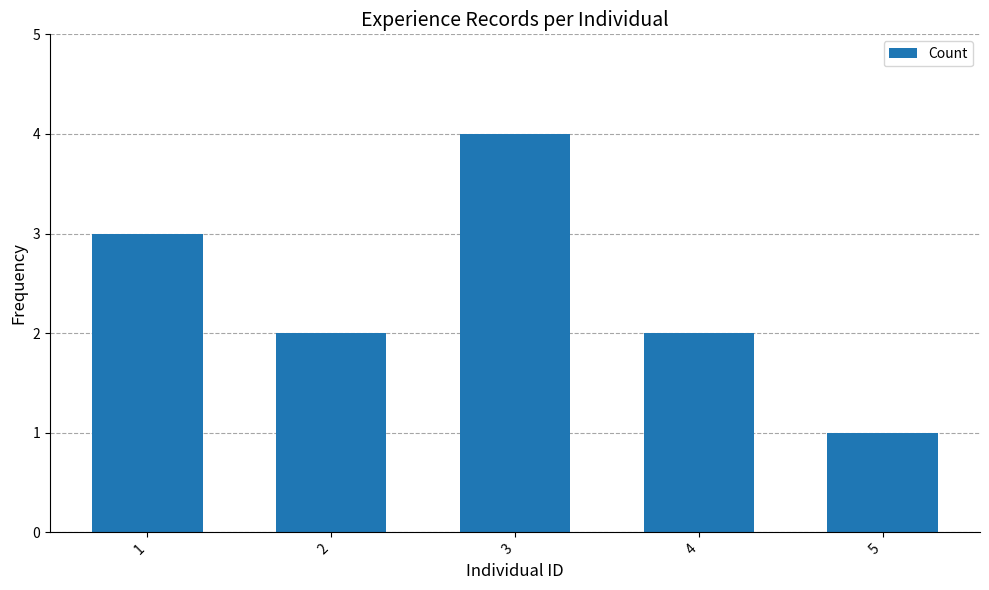

Reading left to right, what are all the values shown in this chart?

3	2	4	2	1